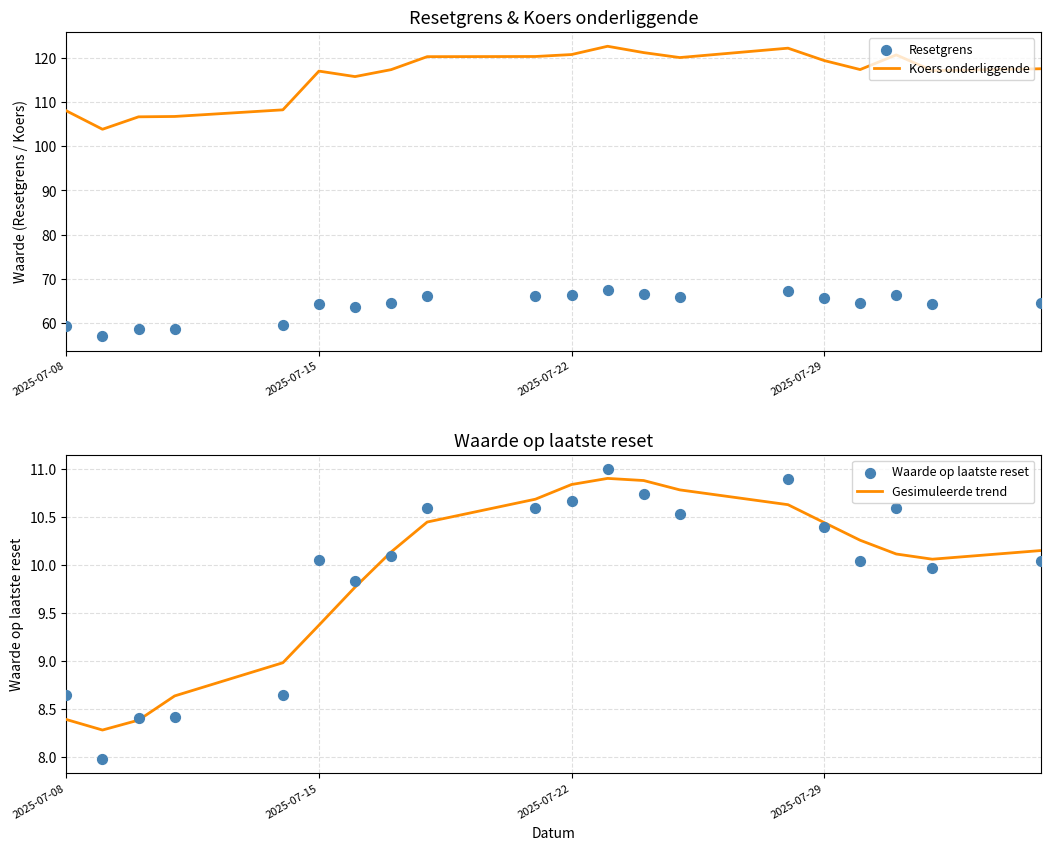

Which series has the largest Y range (max minus min)?

Koers onderliggende